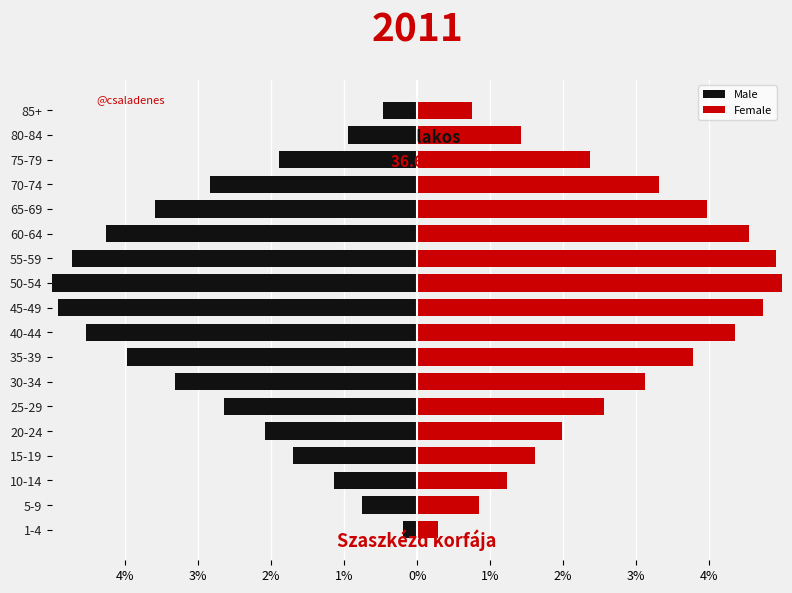

What is the sum of all Female values?

50.8